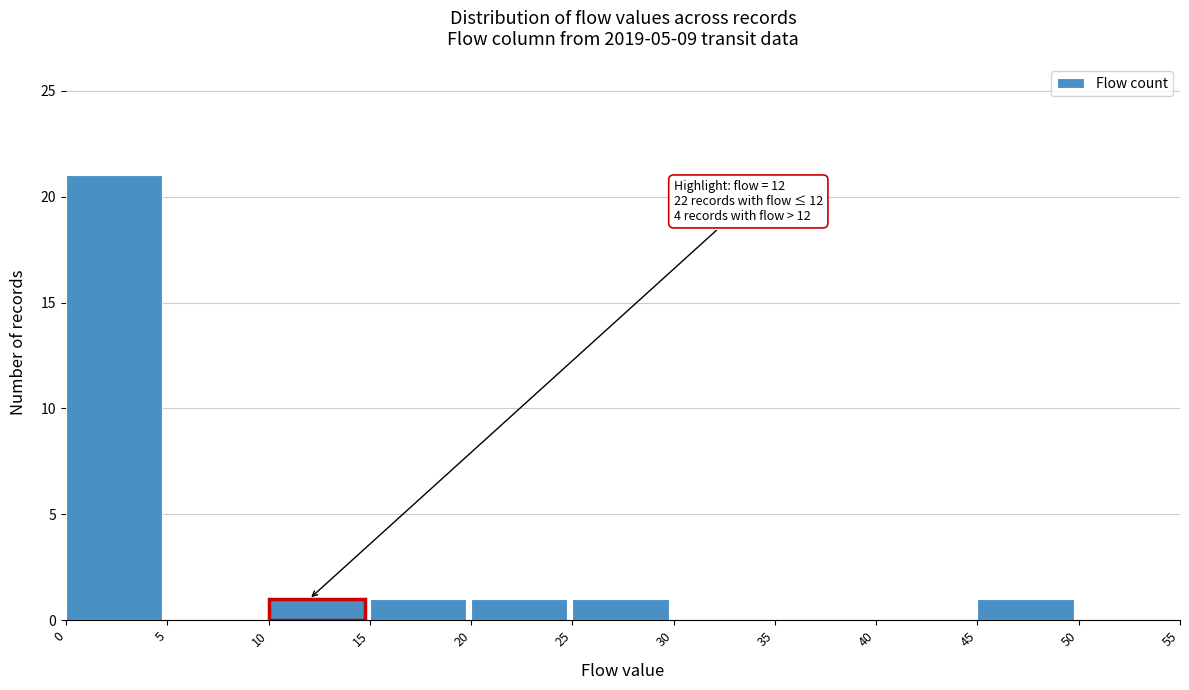

Which range on the x-axis has the tallest bar?

0 to 5